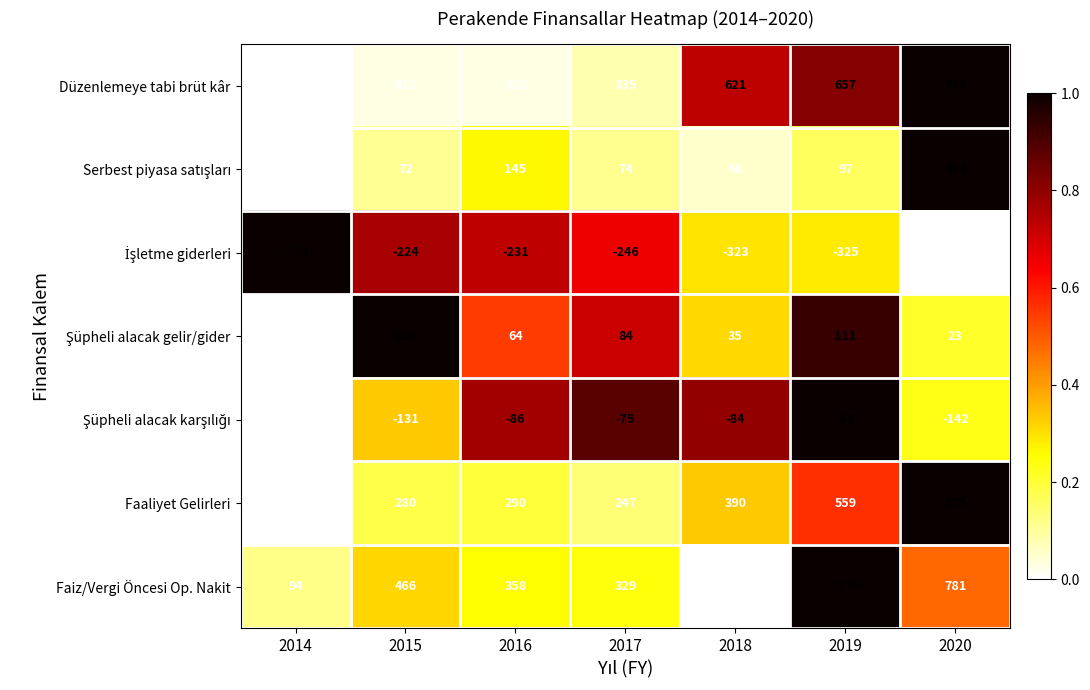

Read the Düzenlemeye tabi brüt kâr value at 2019.

657